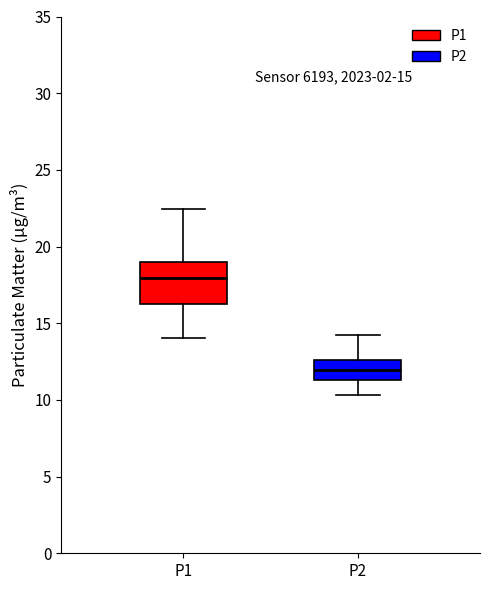

Which box has the lowest median line?

P2